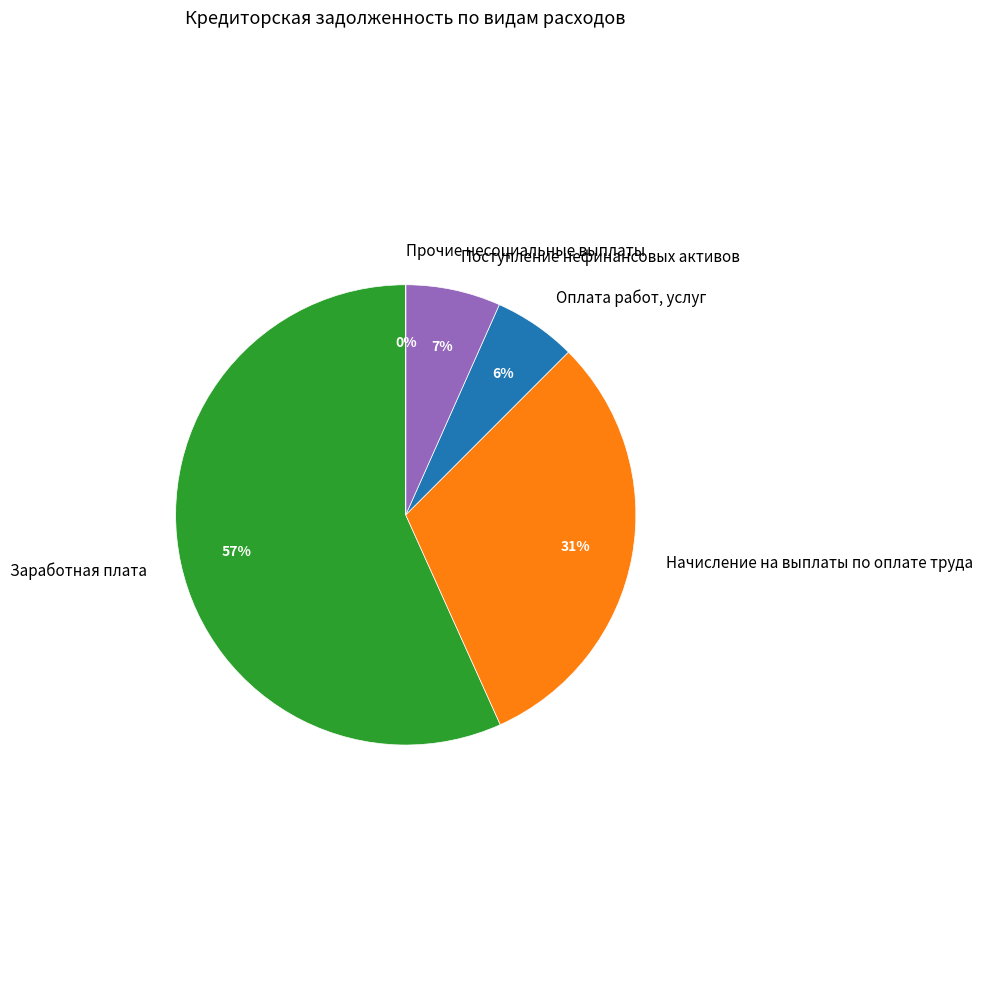

Combined, do Заработная плата and Начисление на выплаты по оплате труда account for over 50%?

Yes